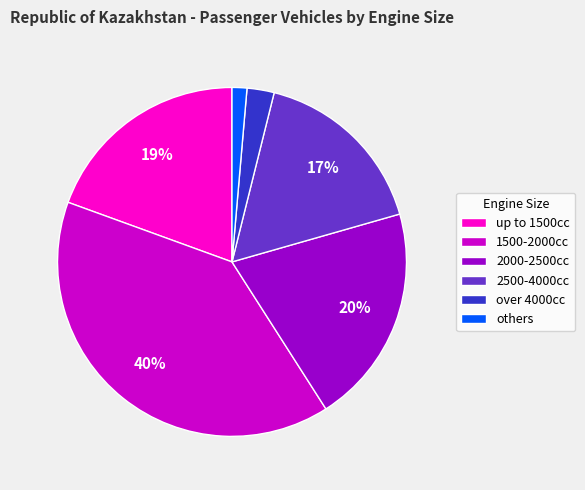

Is the sum of over 4000cc and 2500-4000cc greater than half?

No